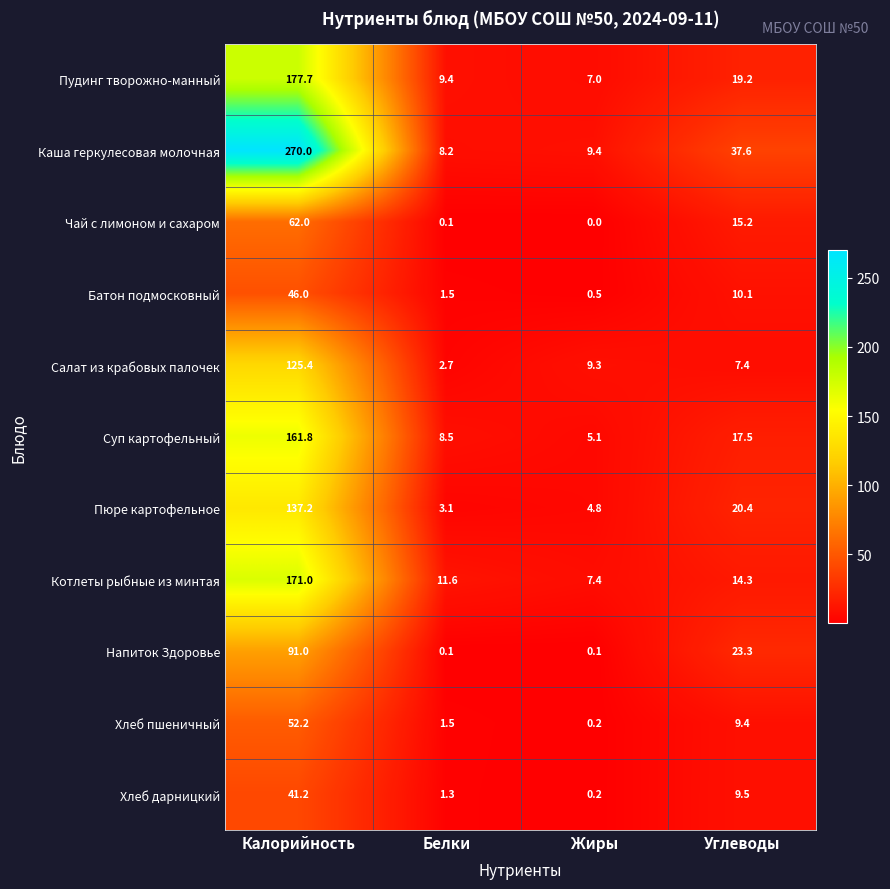

True or false: Котлеты рыбные из минтая has a value of 11.6 at Белки.

True